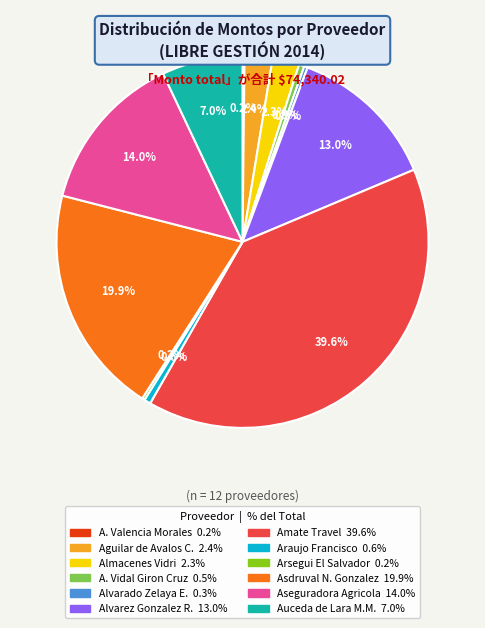

Is there a majority slice in this chart?

No